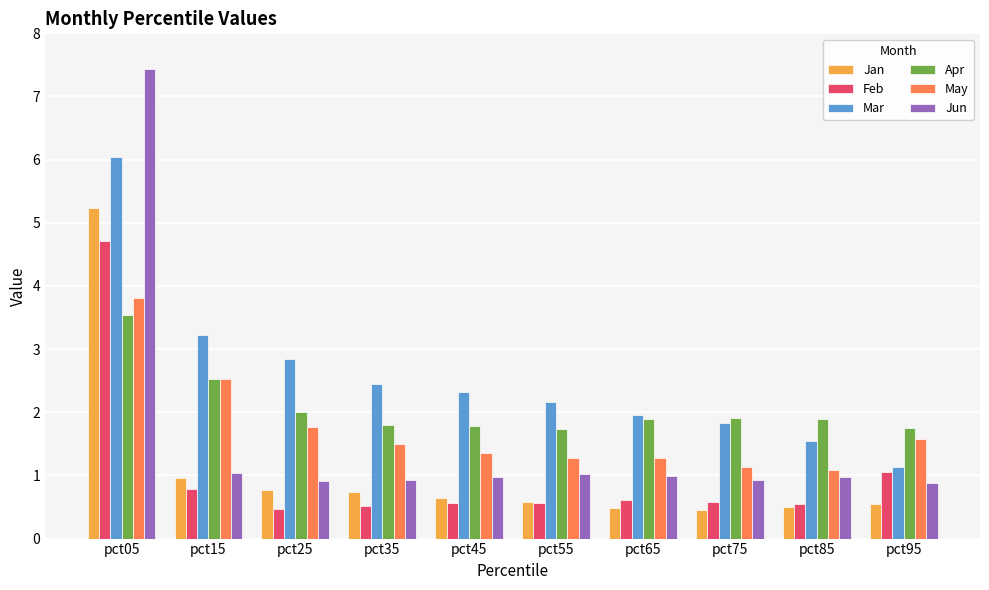

Where is Feb nearest to the value 2?

pct95